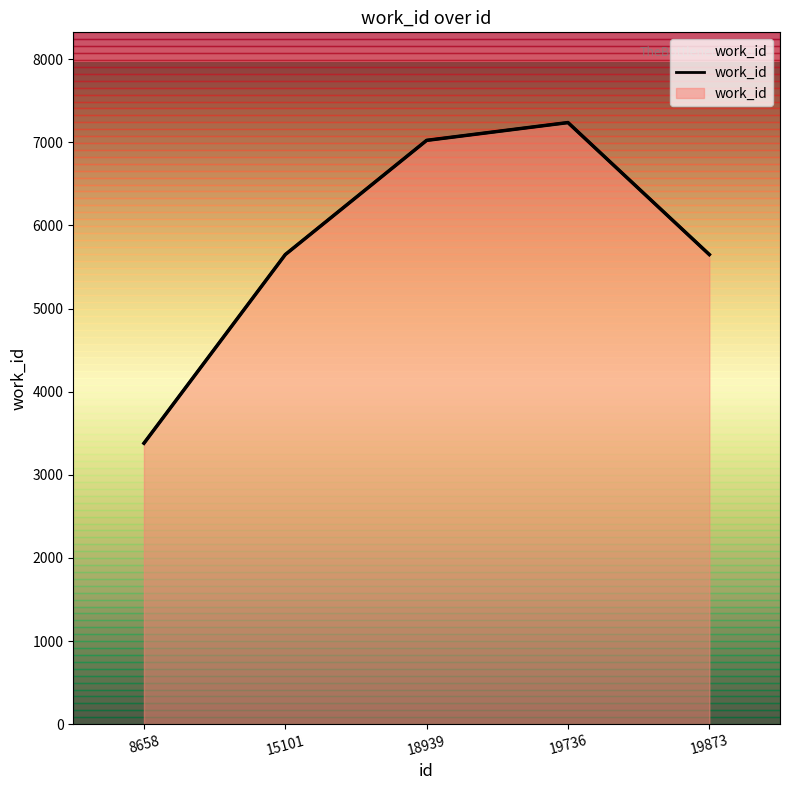

What is the minimum value shown in the chart?

3380